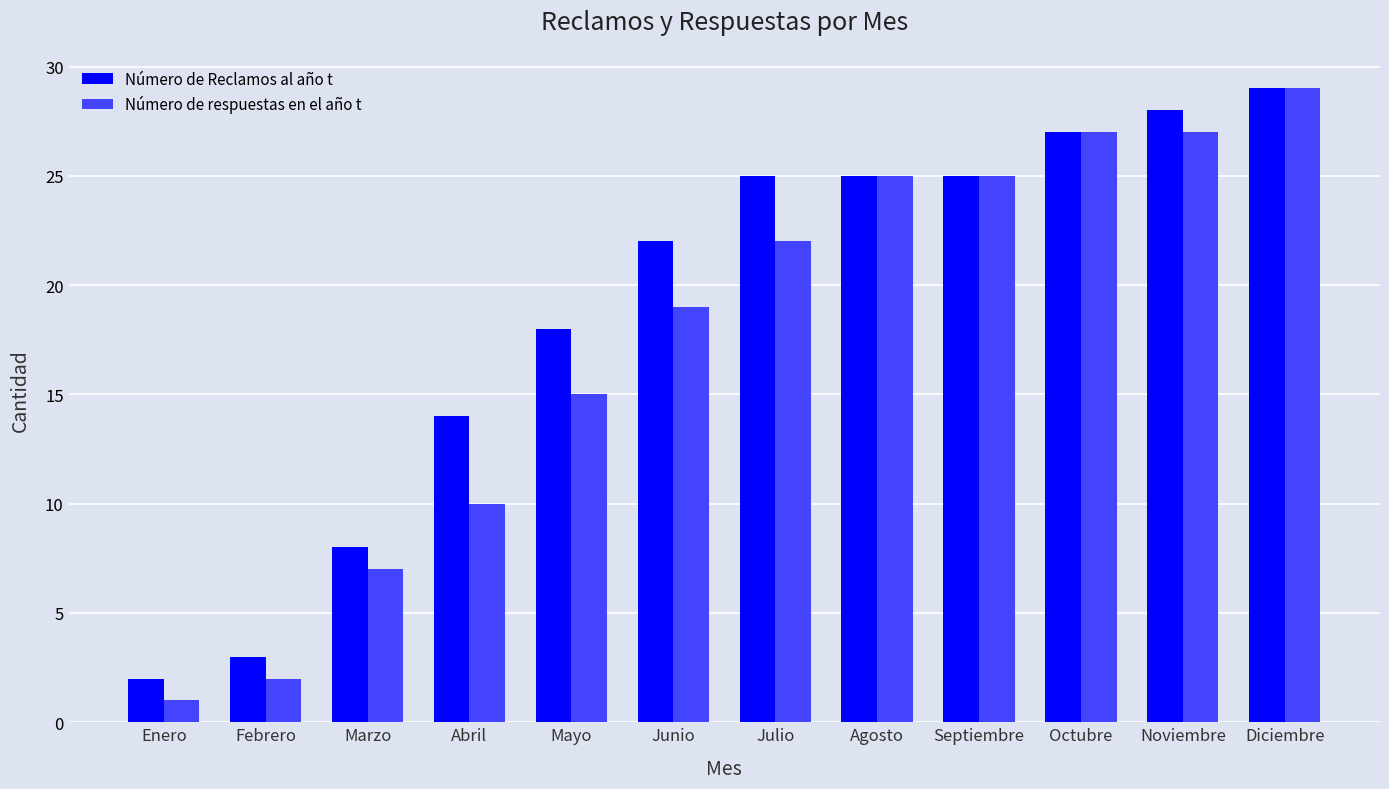

Which category has the highest value across all series?

Diciembre